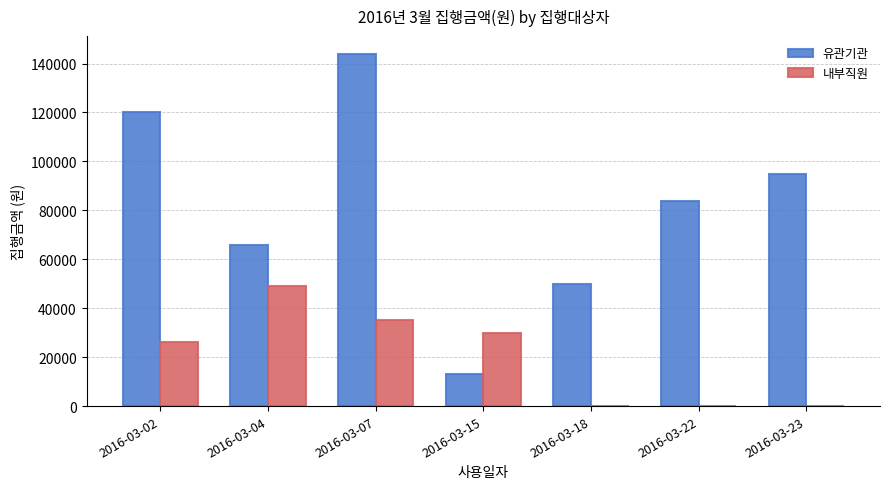

What is the sum of the 내부직원 values at 2016-03-15 and 2016-03-18?

30000